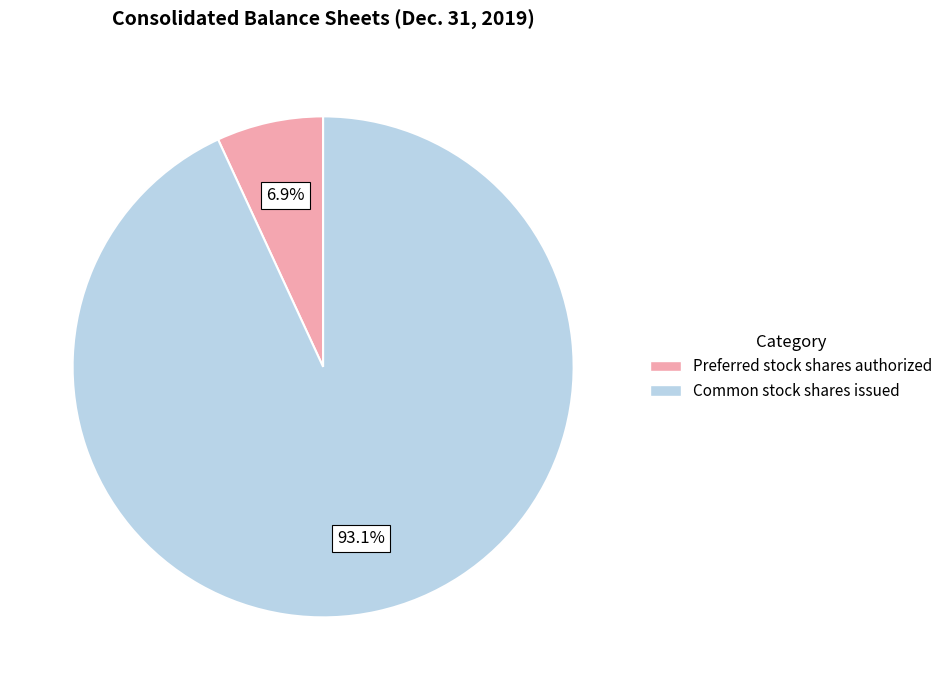

Is Preferred stock shares authorized the majority of the pie?

No